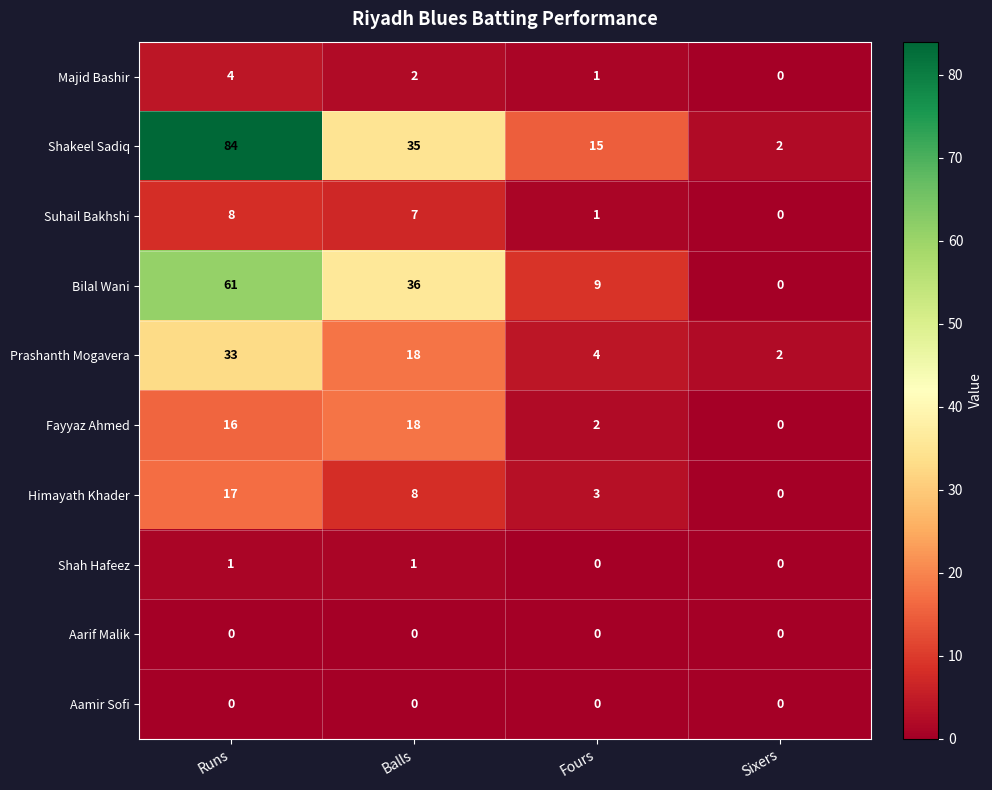

Between Balls and Sixers, which series saw the biggest shift?

Bilal Wani